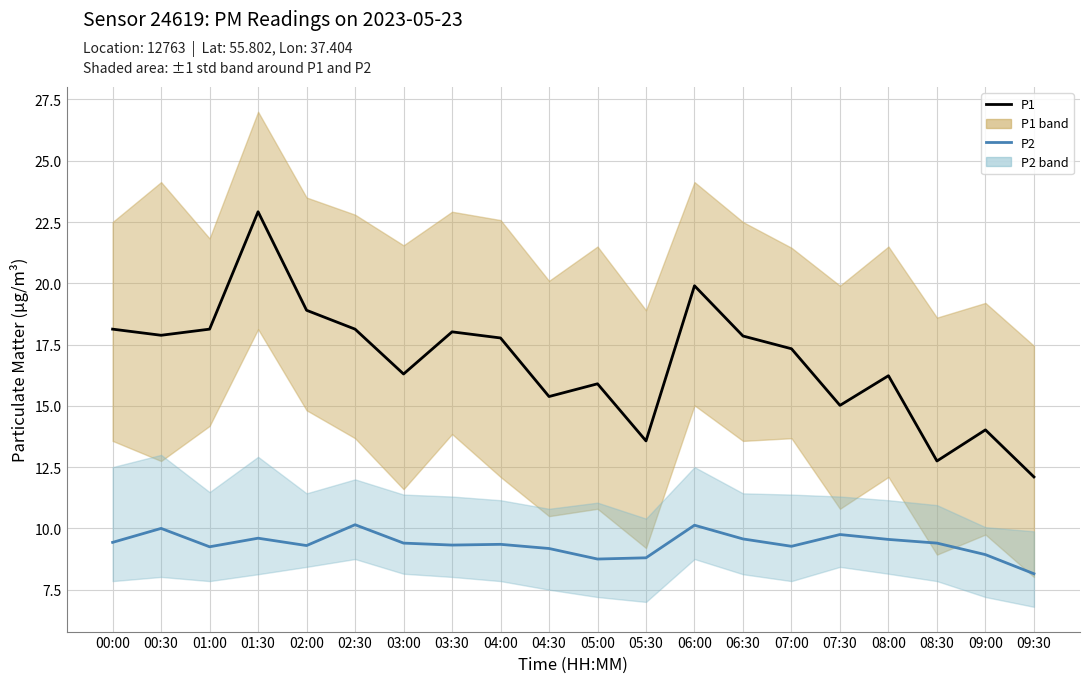

At which category does P1 reach its first local valley?

00:30